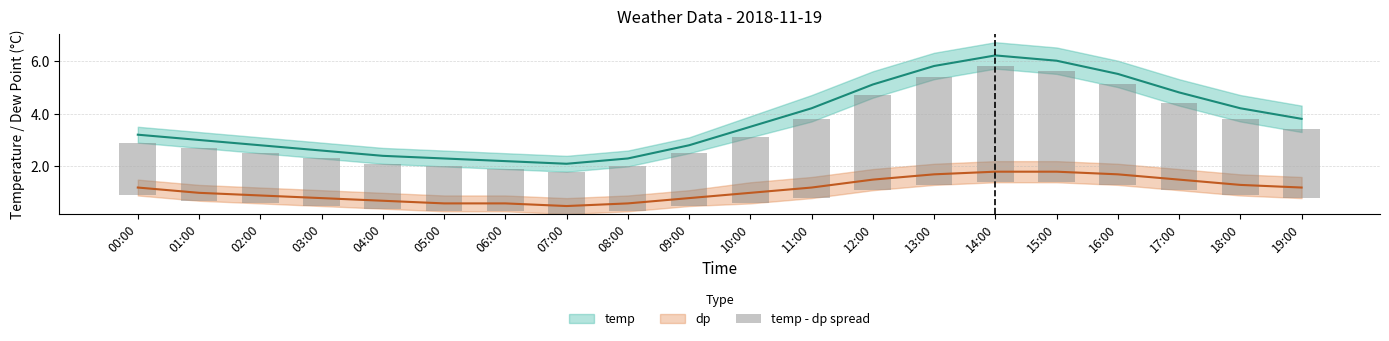

What is the smallest value displayed?

1.6